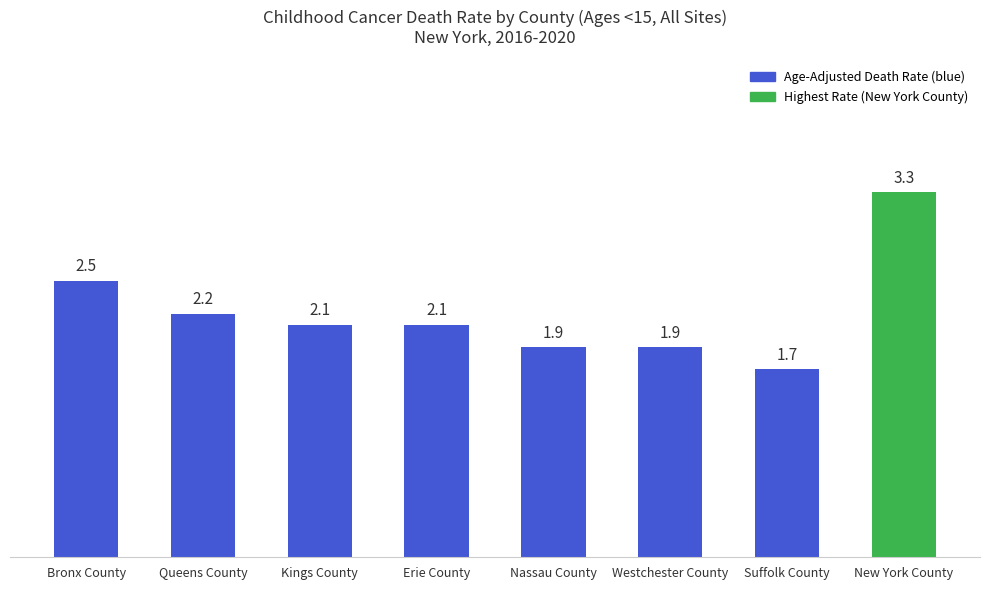

Reading left to right, extract all data points from this chart.

Bronx County=2.5	Queens County=2.2	Kings County=2.1	Erie County=2.1	Nassau County=1.9	Westchester County=1.9	Suffolk County=1.7	New York County=3.3